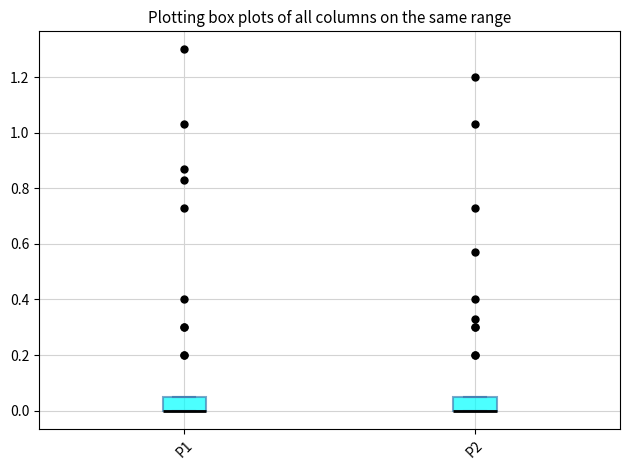

Reading left to right, transcribe this box plot: for each box, give where its median line is, the range the box spans, and where its two whiskers end, as read against the y-axis. The values are not printed on the chart, so give them approximately, as read against the axis.

P1: median 0.00 (drawn on the box's lower edge), box 0.00 to 0.06, whiskers 0.00 to 0.06
P2: median 0.00 (drawn on the box's lower edge), box 0.00 to 0.06, whiskers 0.00 to 0.06